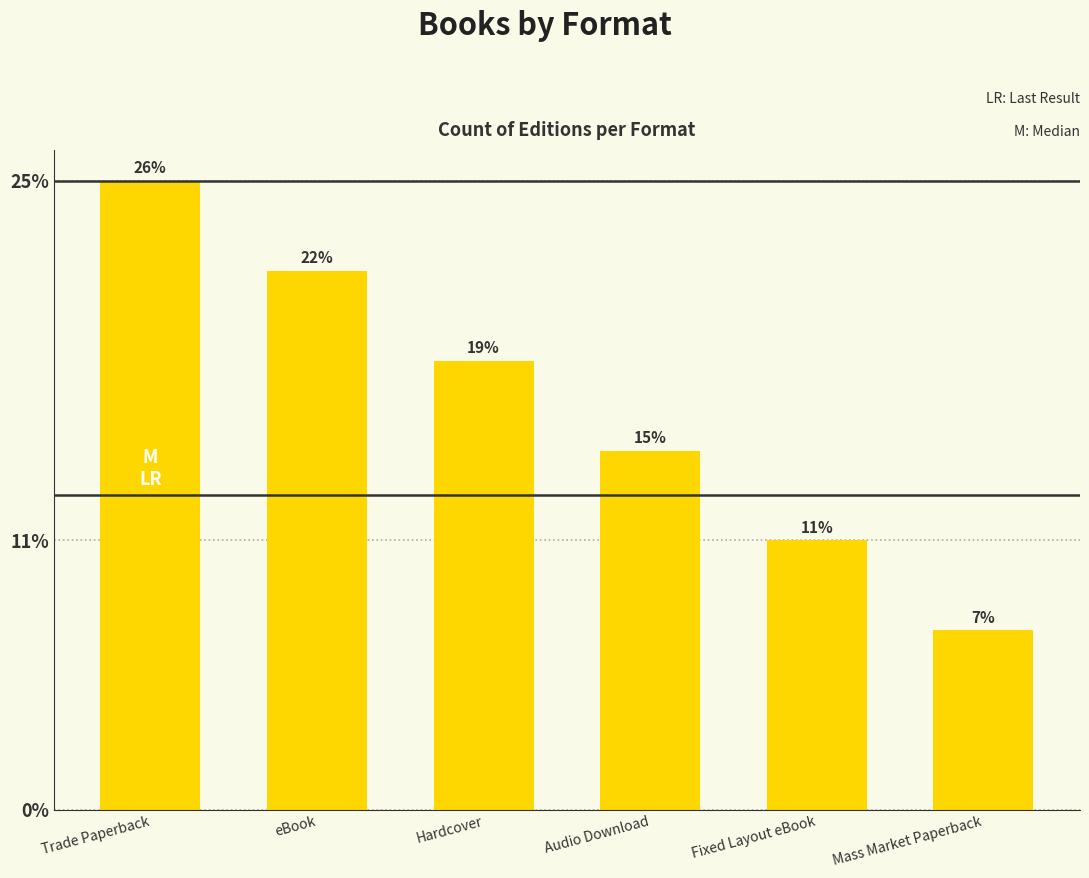

Are the bars horizontal?

No